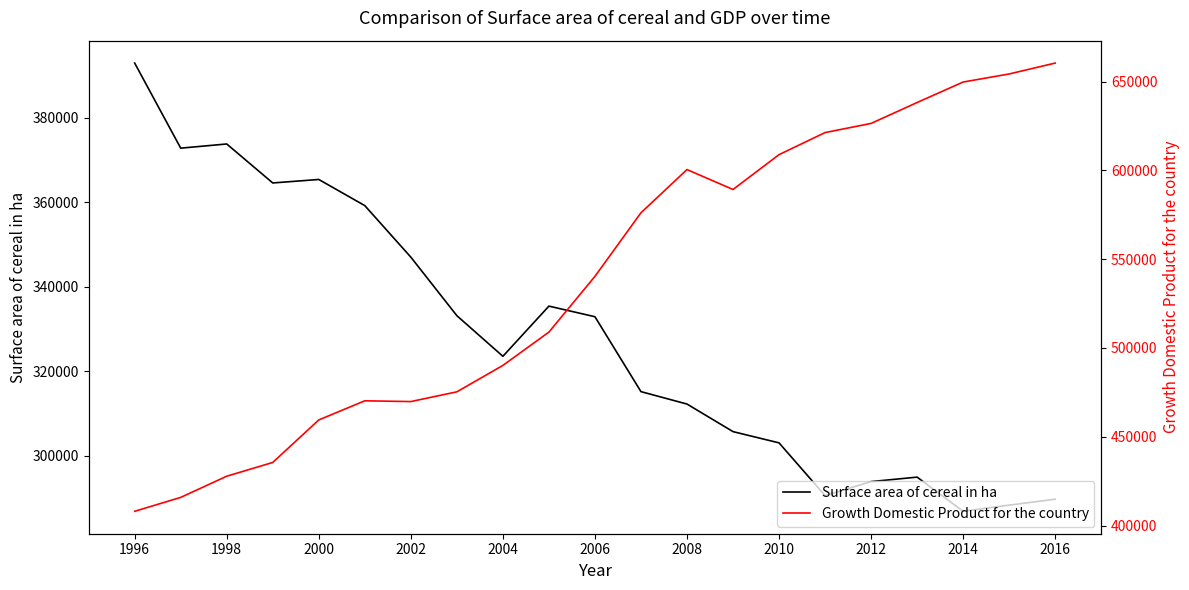

Which series has the largest total across all categories?

Growth Domestic Product for the country